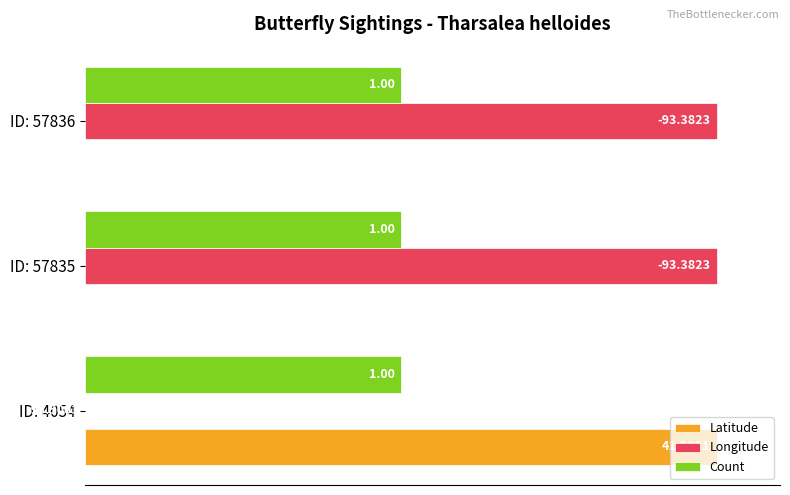

What are all the series names shown in the legend?

Latitude, Longitude, Count